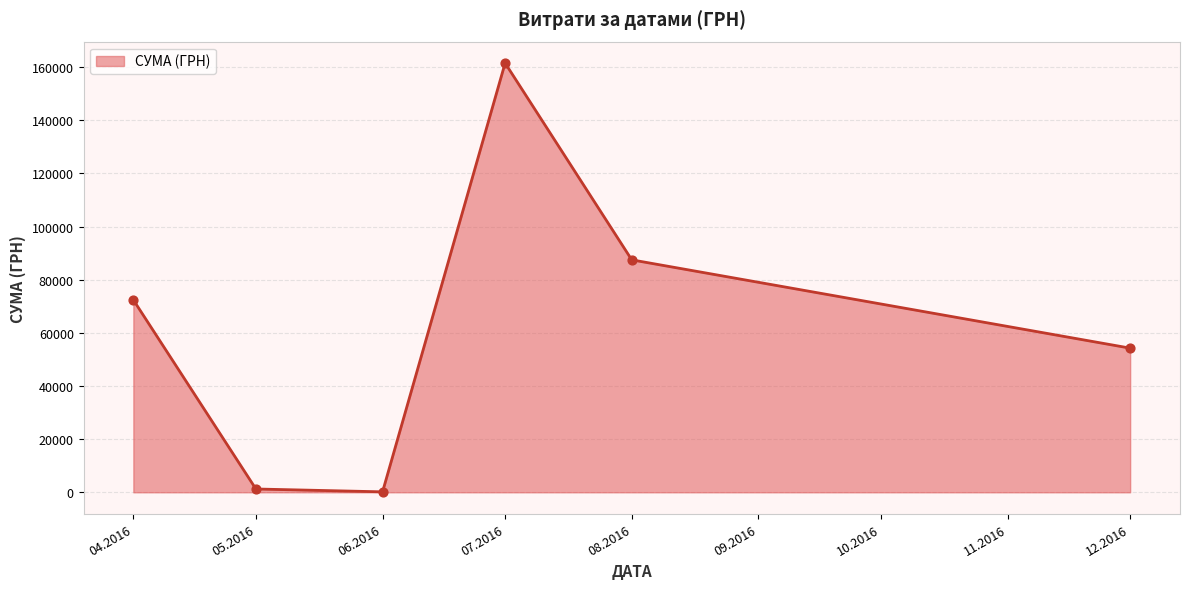

Which has a higher value, 08.2016 or 12.2016?

08.2016